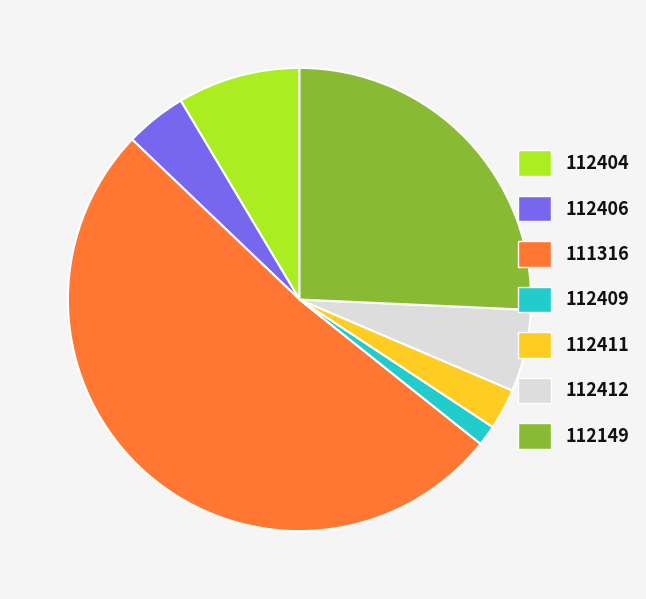

Count the number of slices in the pie.

7